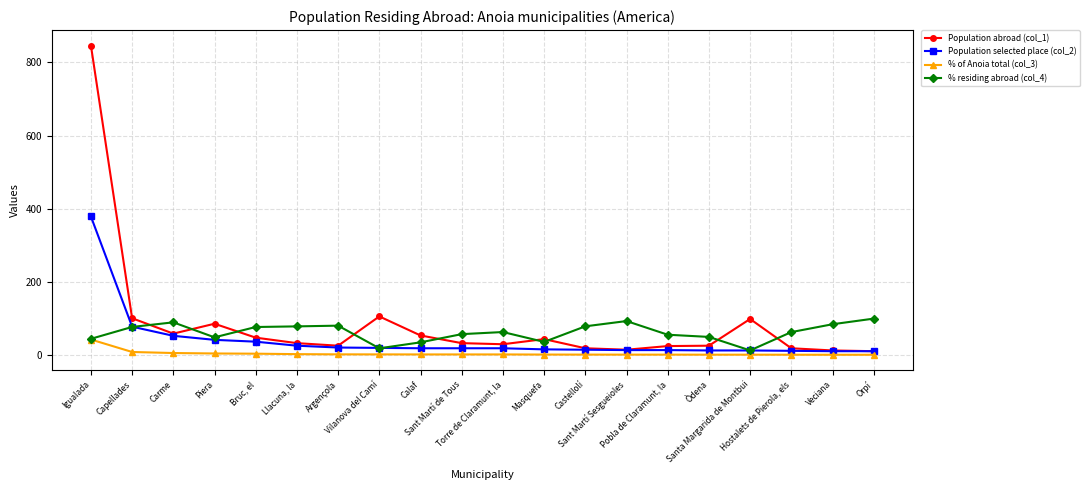

Between Carme and Vilanova del Camí, which series saw the biggest shift?

% residing abroad (col_4)